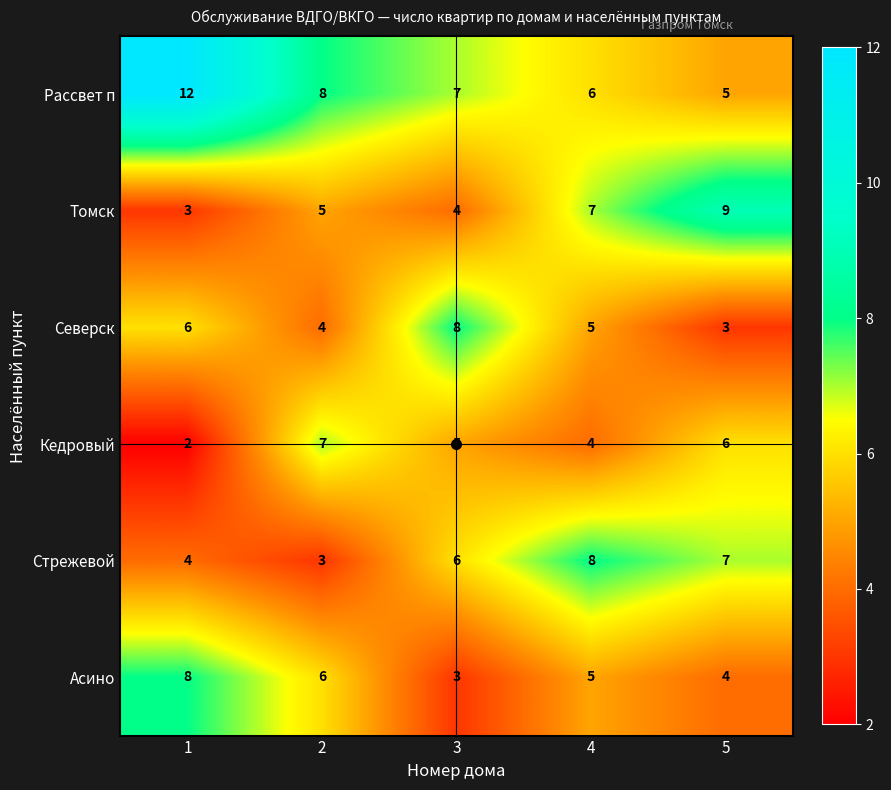

Rank the series at 5 from highest to lowest value.

Томск, Стрежевой, Кедровый, Рассвет п, Асино, Северск